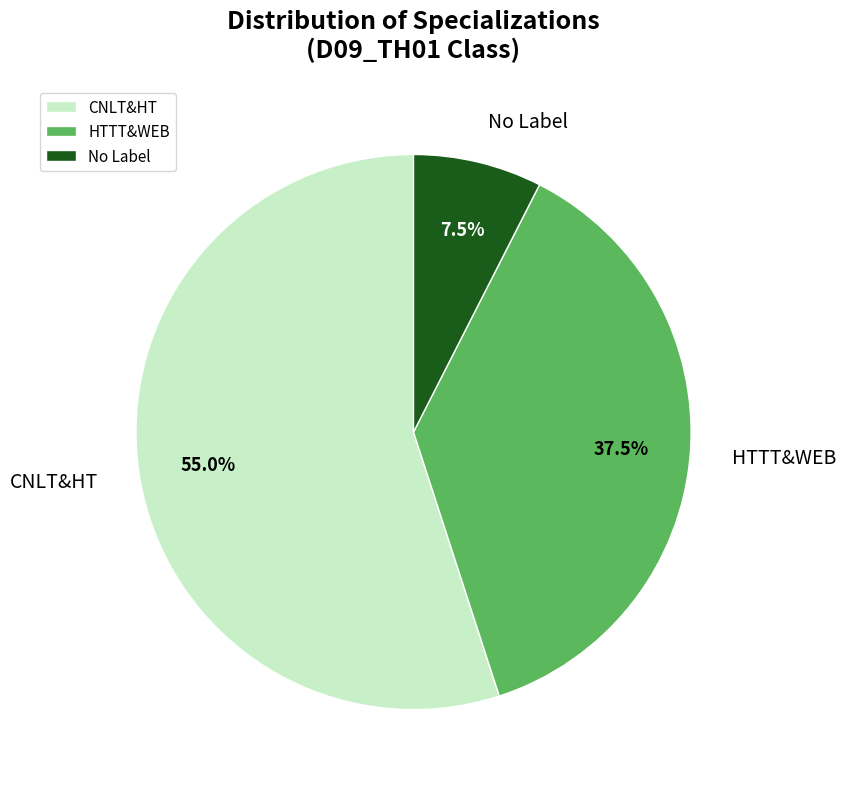

Is there a majority slice in this chart?

Yes